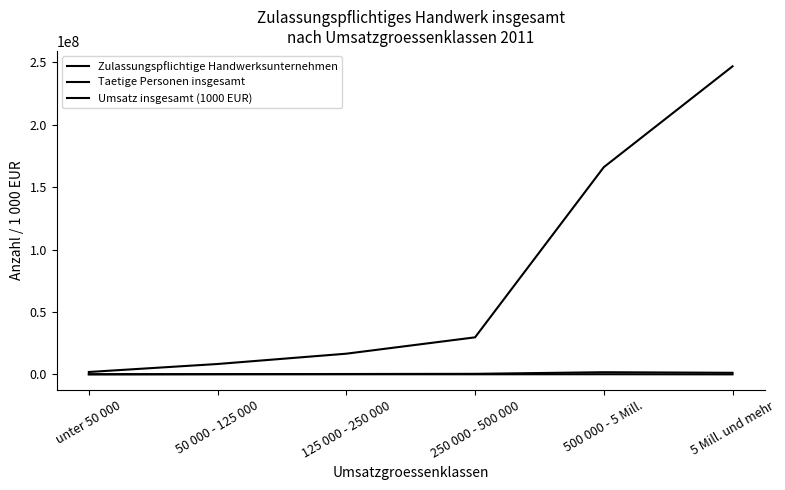

Where does the Zulassungspflichtige Handwerksunternehmen series first go above 92857?

50 000 - 125 000